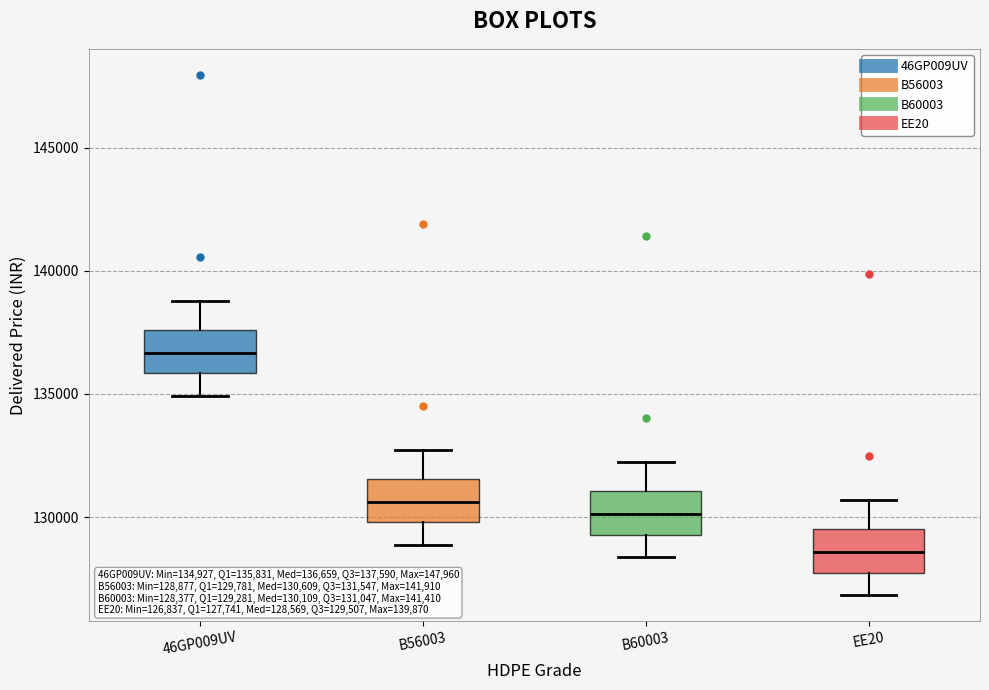

Which box's median line is the lowest?

EE20